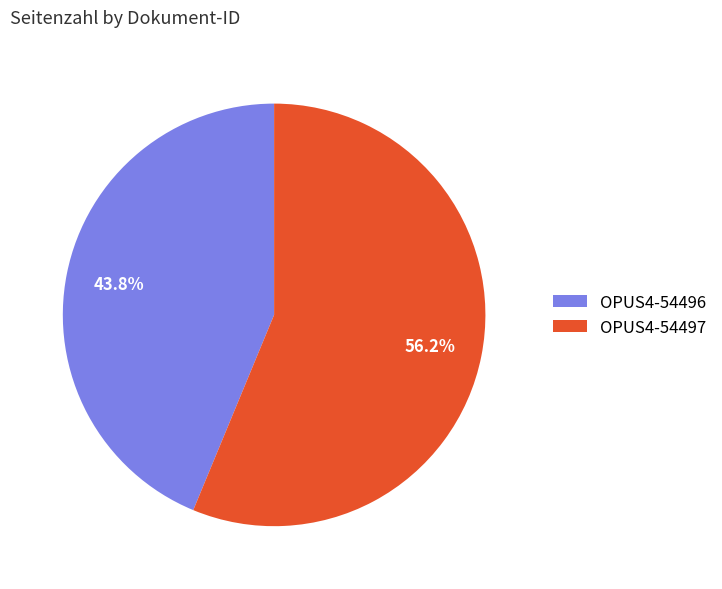

Approximately how many times larger is the value at OPUS4-54496 compared to OPUS4-54497?

0.8